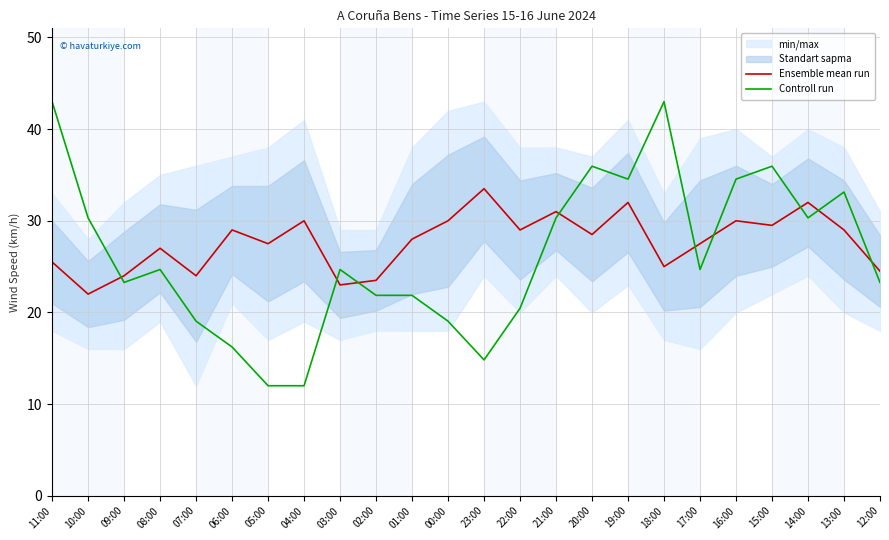

What is the sum of all Ensemble mean run values?

665.0